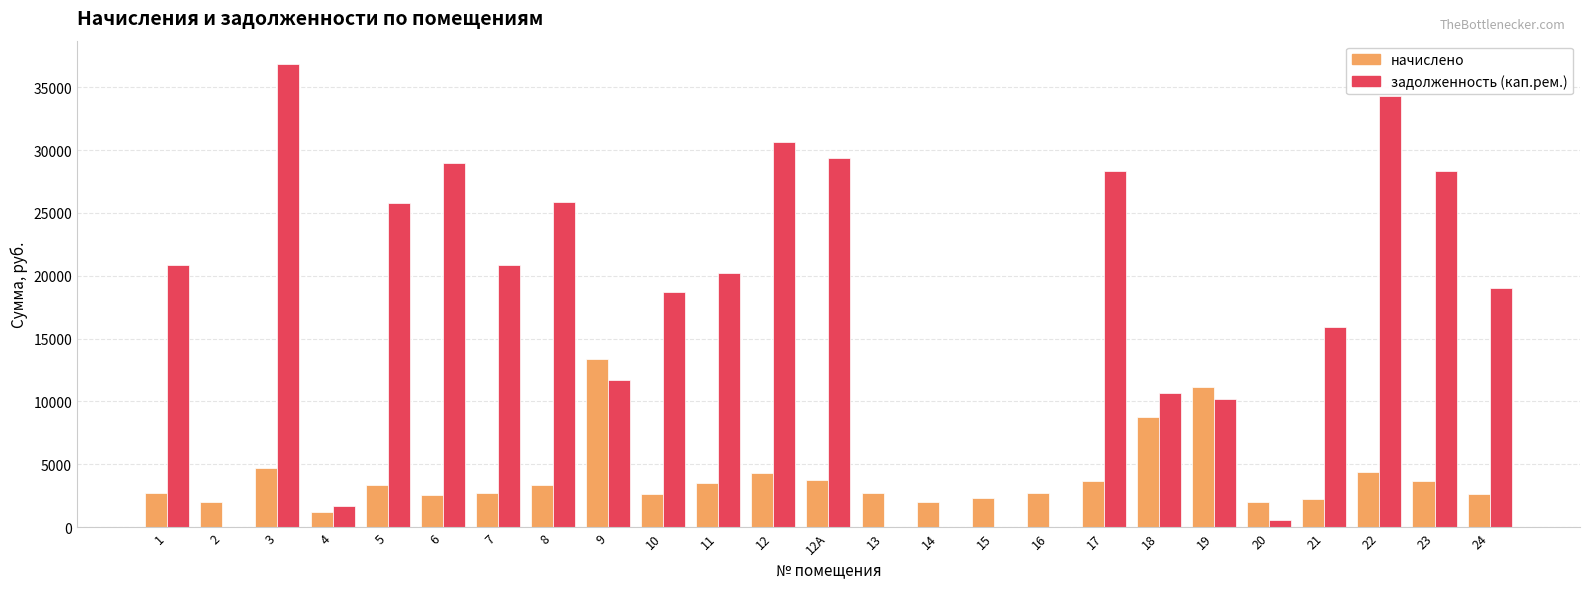

What is the maximum value shown in the chart?

36858.5